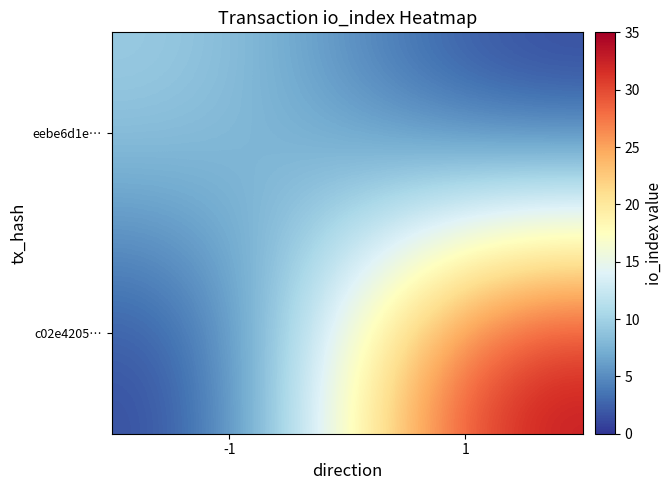

Reading right to left, what are all the values shown in this chart?

eebe6d1e…: 1=0	-1=10
c02e4205…: 1=35	-1=0